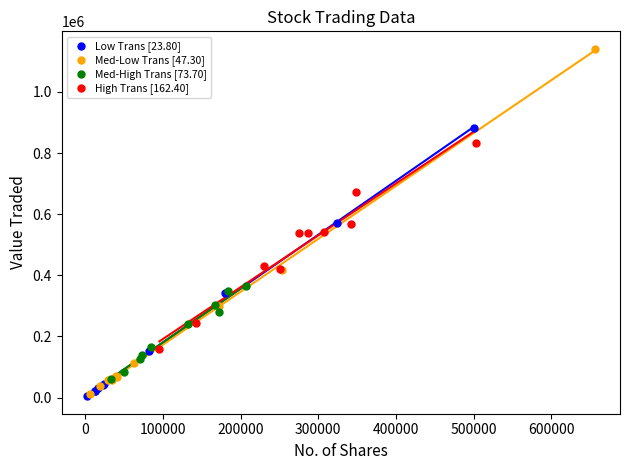

What are all the series names shown in the legend?

Low Trans [23.80], Med-Low Trans [47.30], Med-High Trans [73.70], High Trans [162.40]